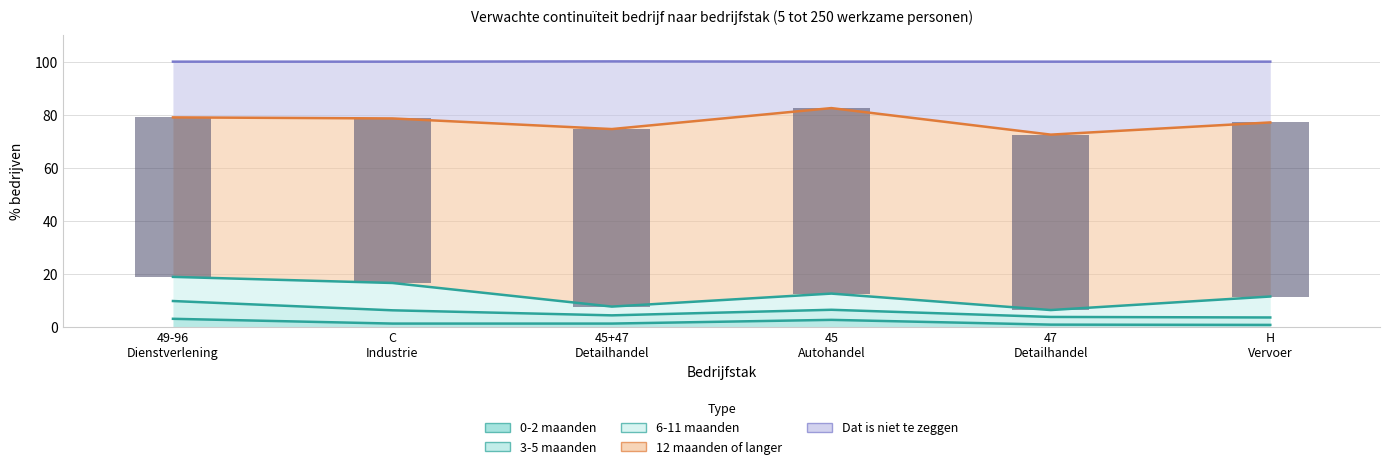

How many values in the 12 maanden of langer series are below 66?

3